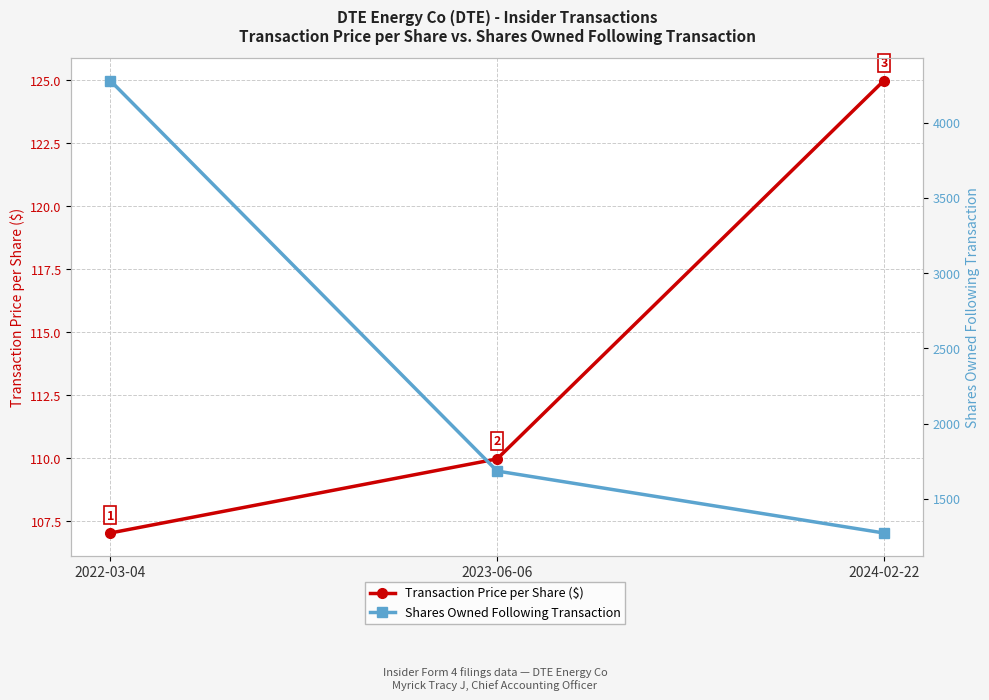

Between 2022-03-04 and 2023-06-06, which series saw the biggest shift?

Shares Owned Following Transaction